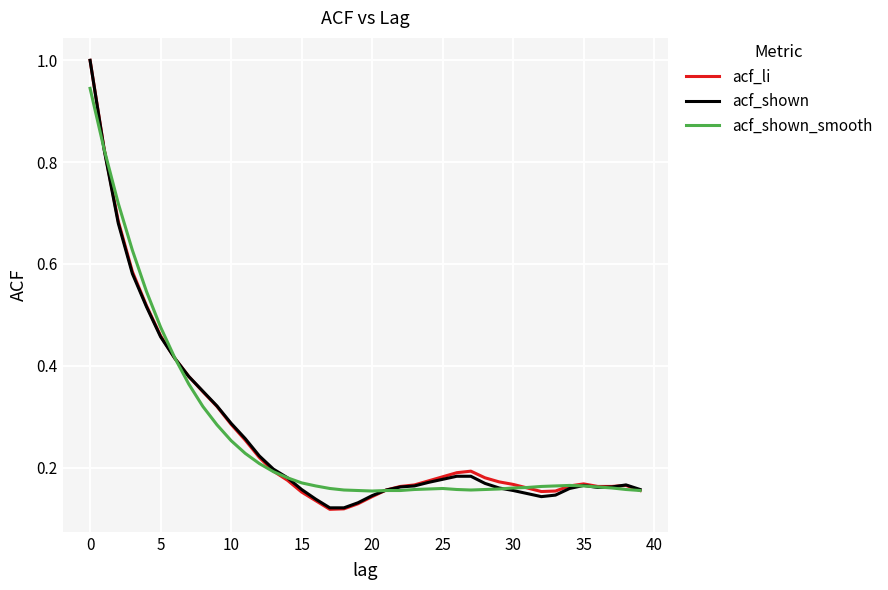

What is the greatest value displayed?

1.0